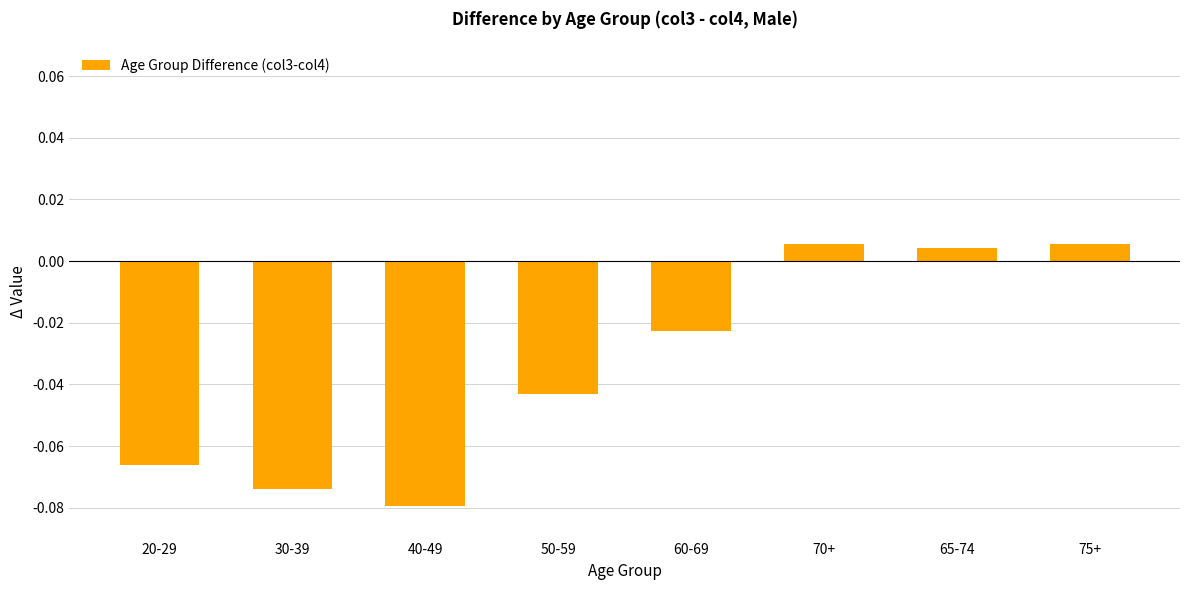

At which category does the chart reach its minimum across all series?

40-49